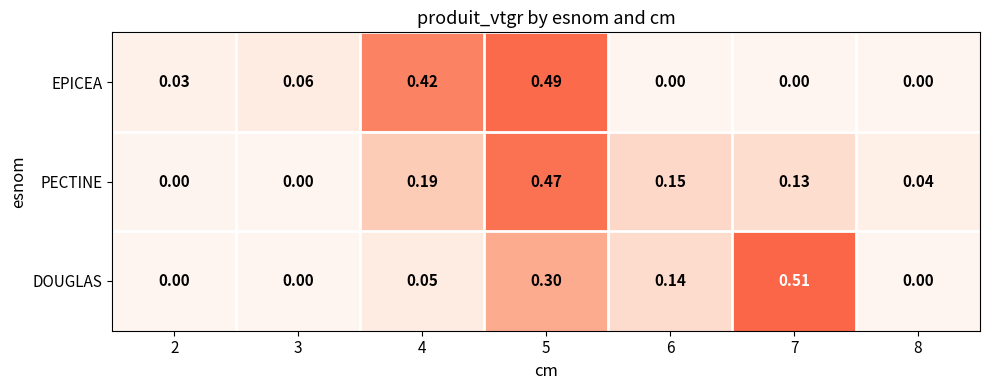

Is the value of EPICEA at 7 greater than the value of PECTINE at 4?

No